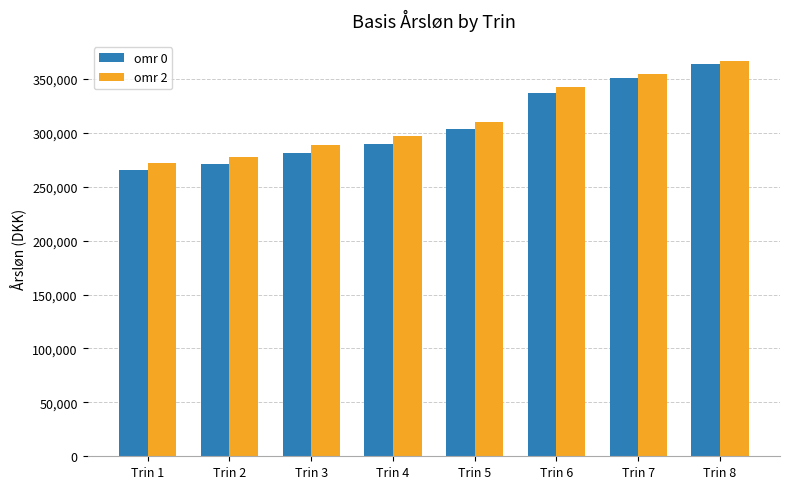

Is it true that omr 2 equals 288580 at Trin 3?

True